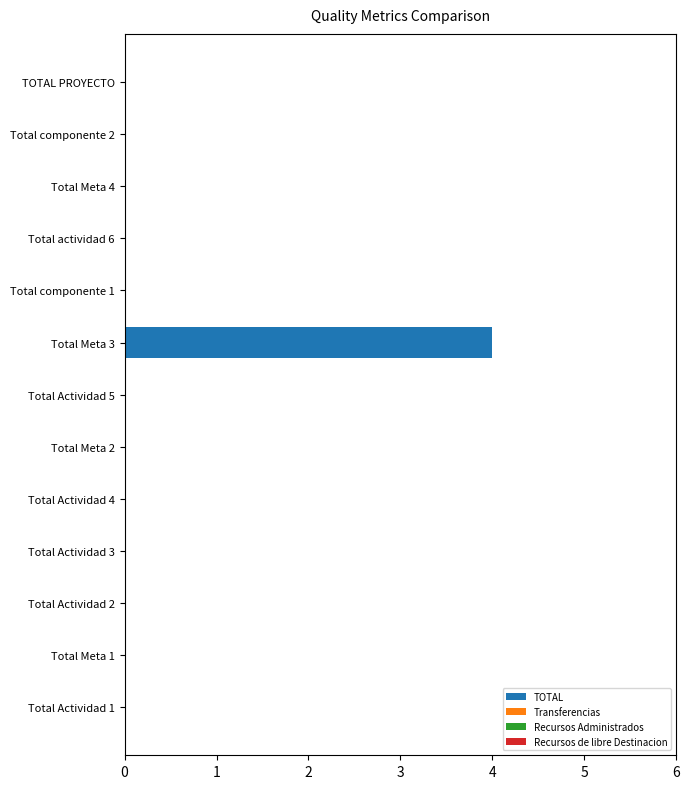

The value at Total actividad 6 is 0. True or false?

True